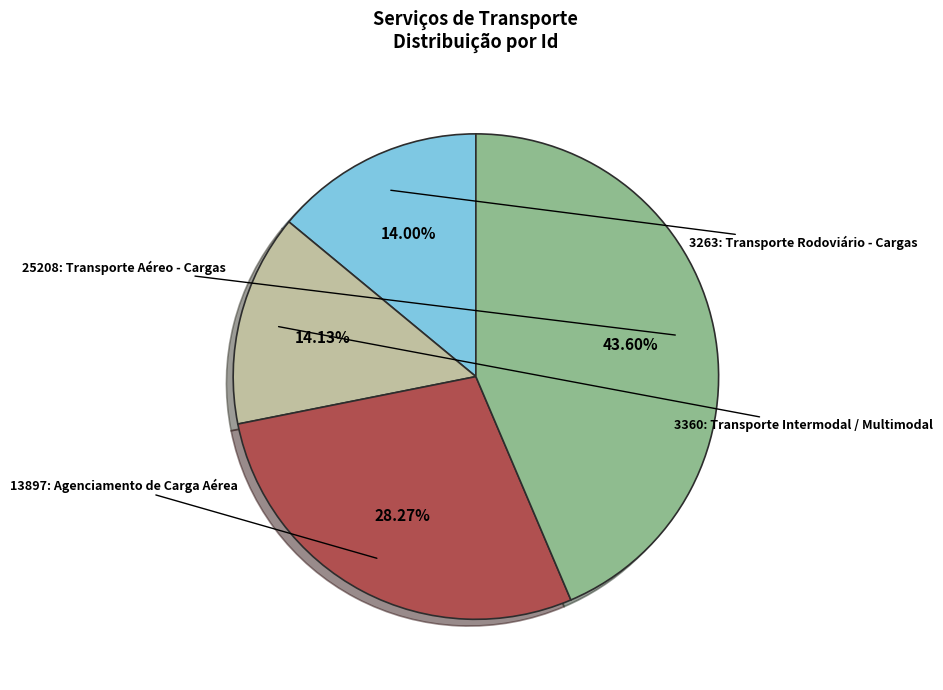

Does any single category account for the majority?

No